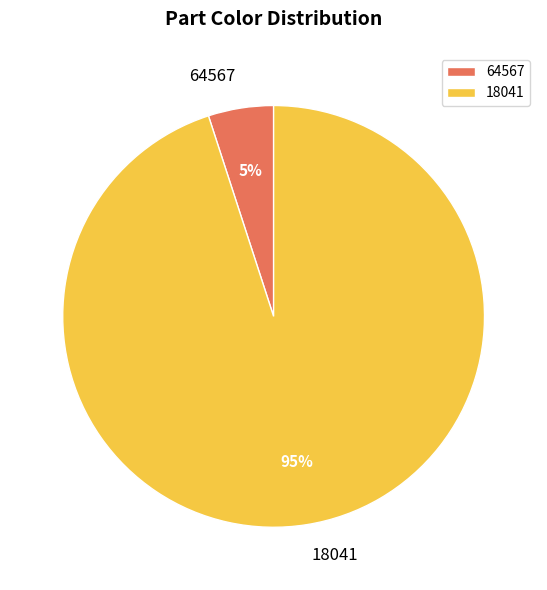

What is the ratio of the value at 18041 to the value at 64567?

19.0